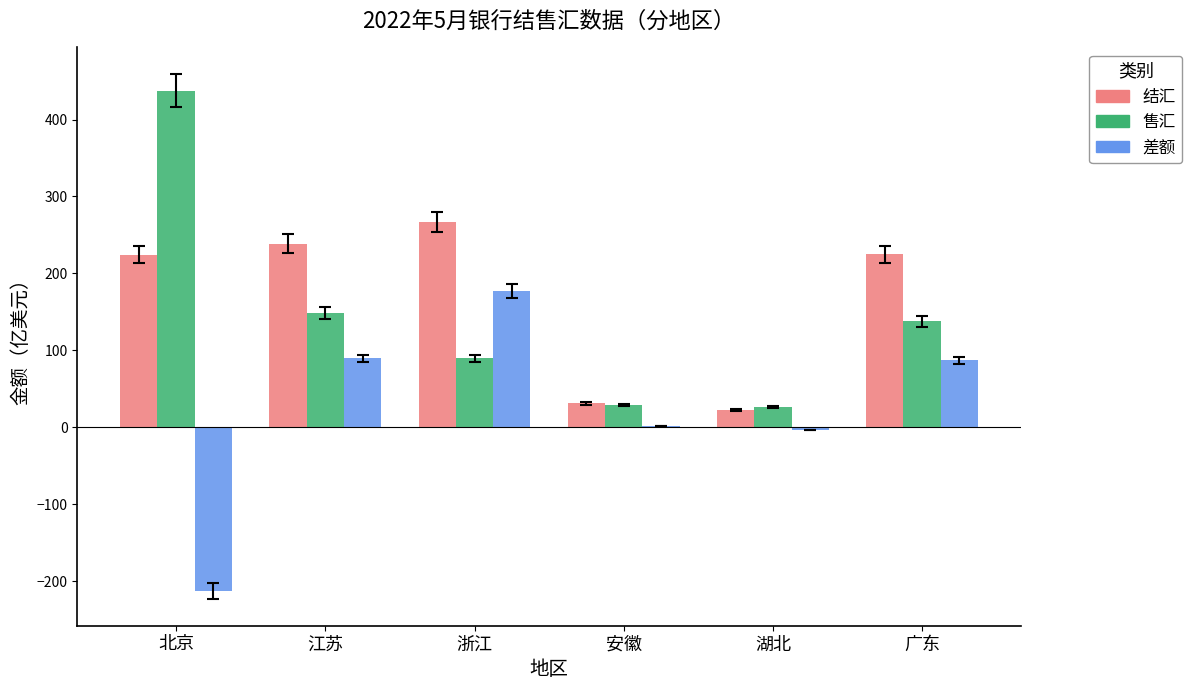

Which series has the largest total across all categories?

结汇